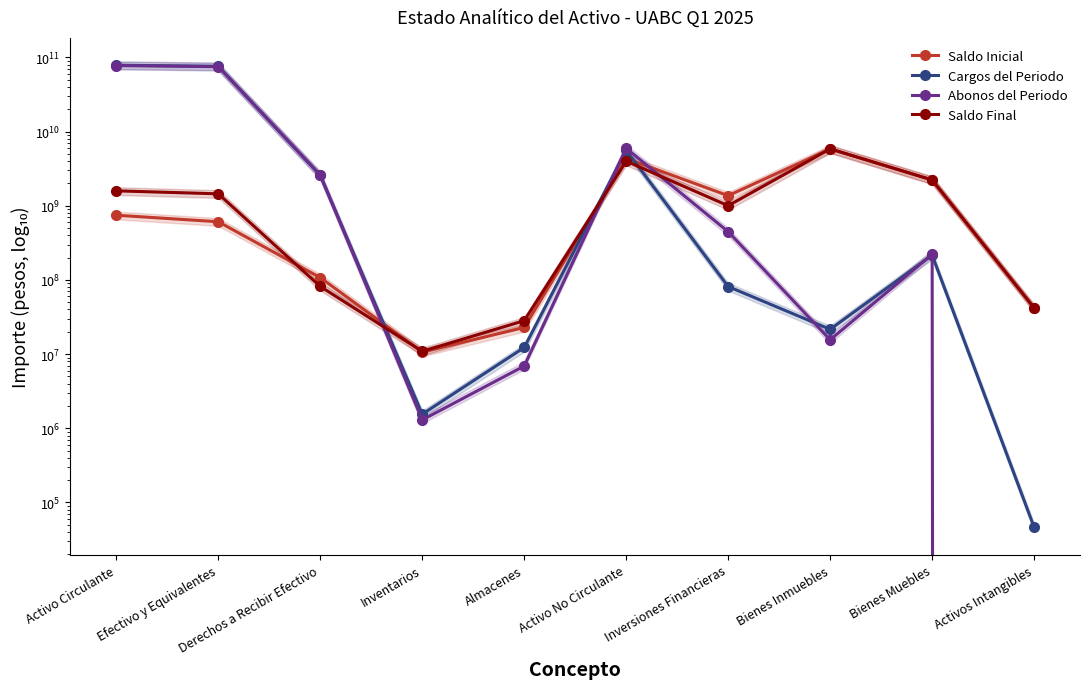

Between which two adjacent categories do Saldo Inicial and Cargos del Periodo first intersect?

Derechos a Recibir Efectivo and Inventarios